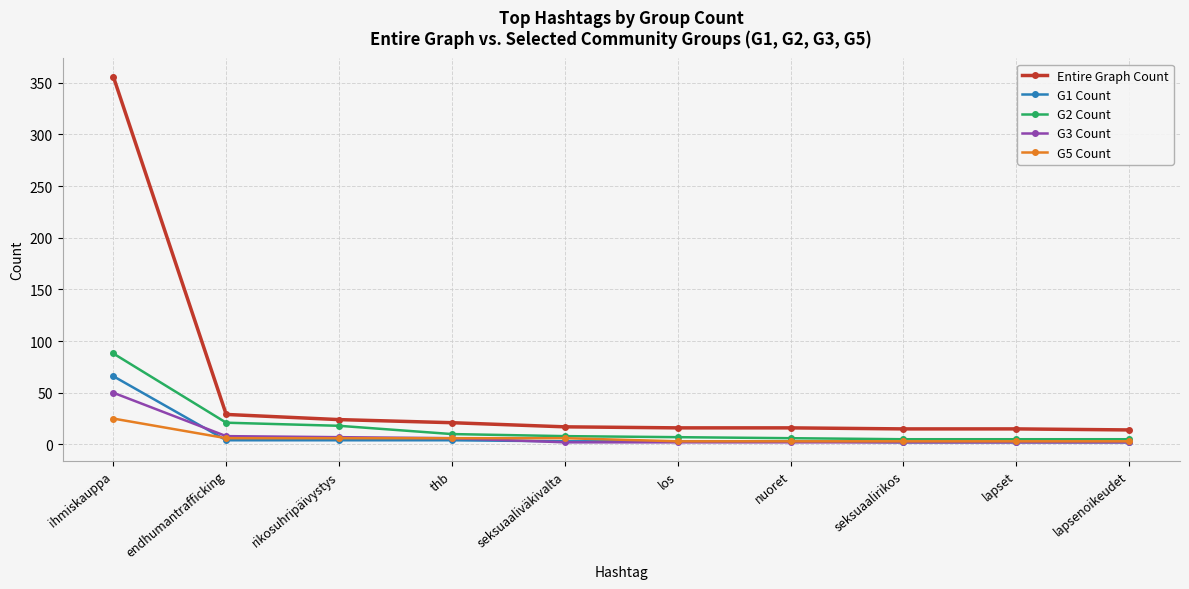

The G2 Count series shows 88 at ihmiskauppa. True or false?

True